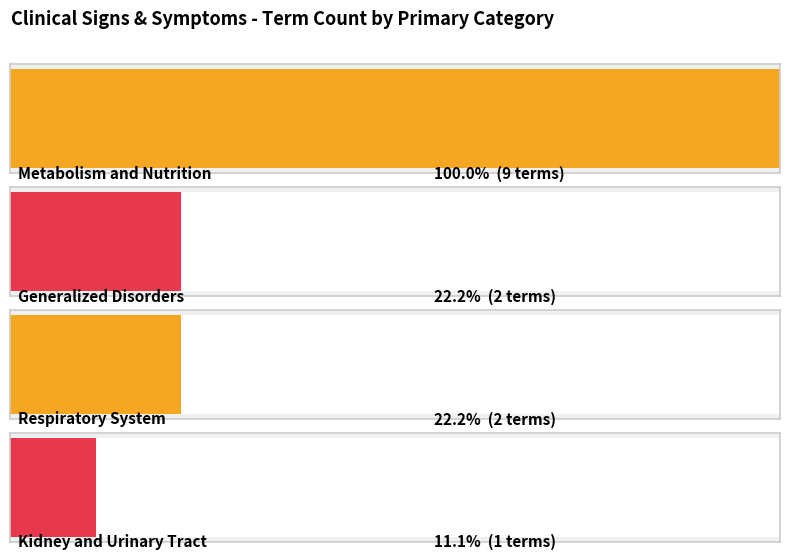

Are the bars horizontal?

Yes